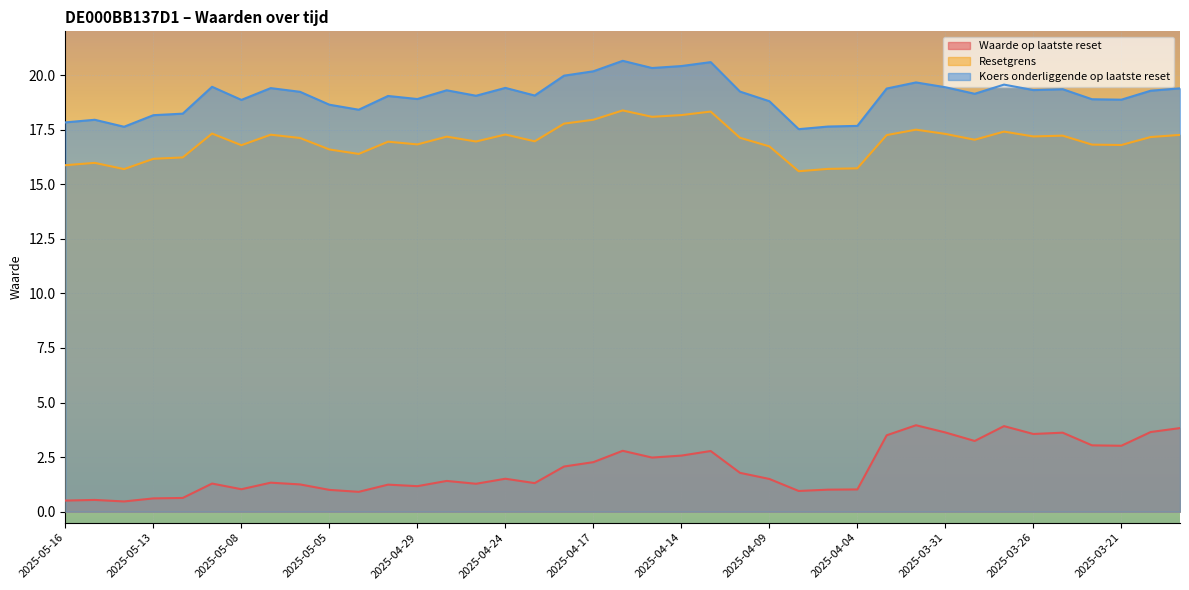

What is the sum of the Waarde op laatste reset values at 2025-04-14 and 2025-05-15?

3.1